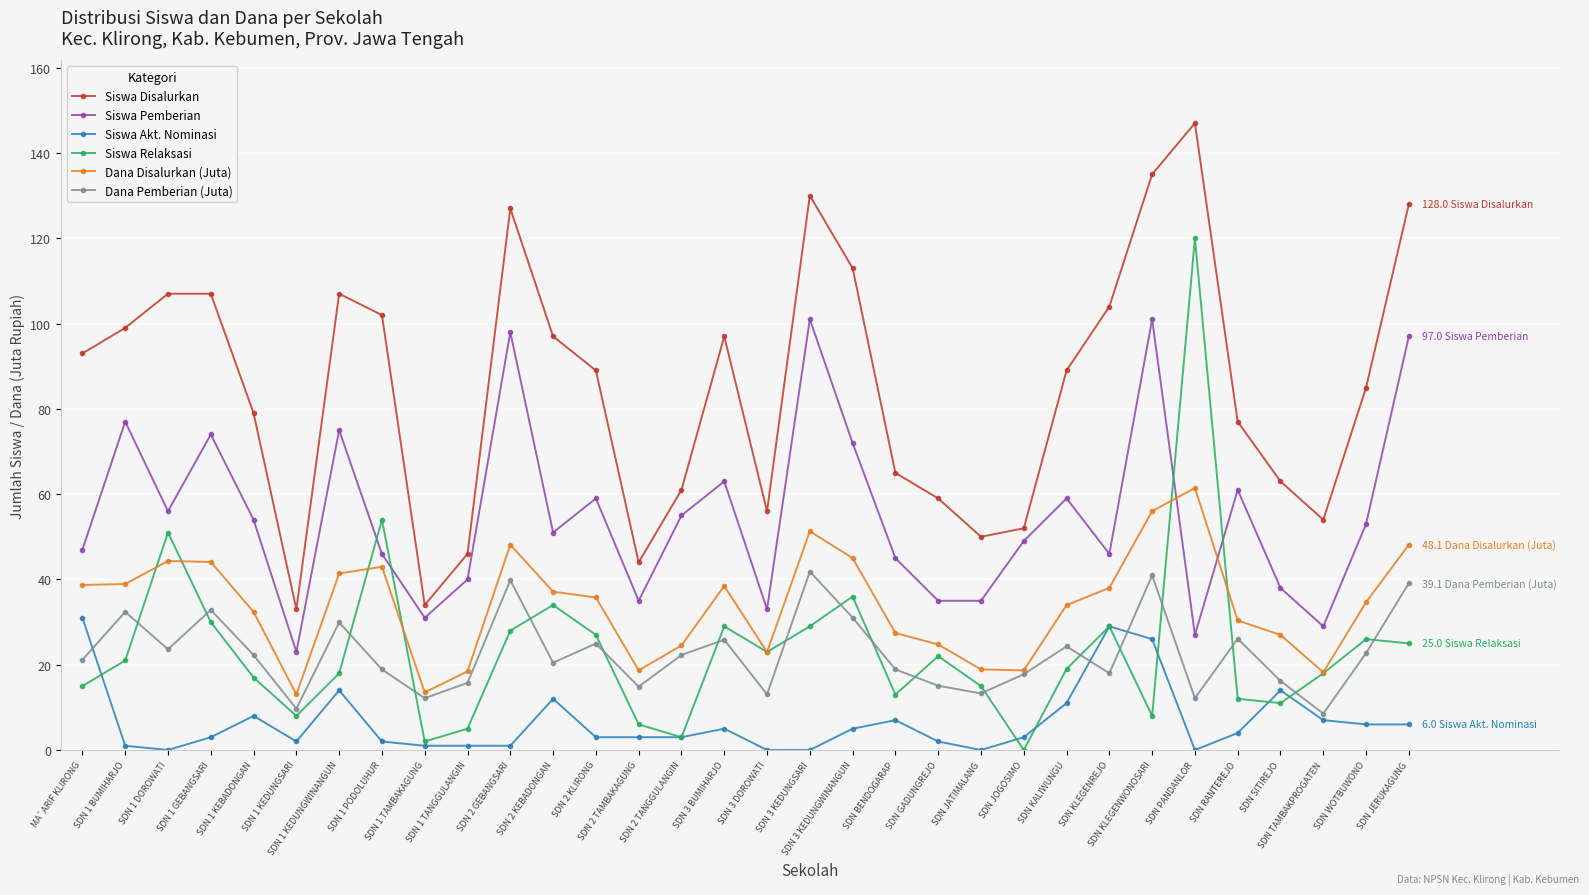

What is the maximum value for Siswa Pemberian?

101.0